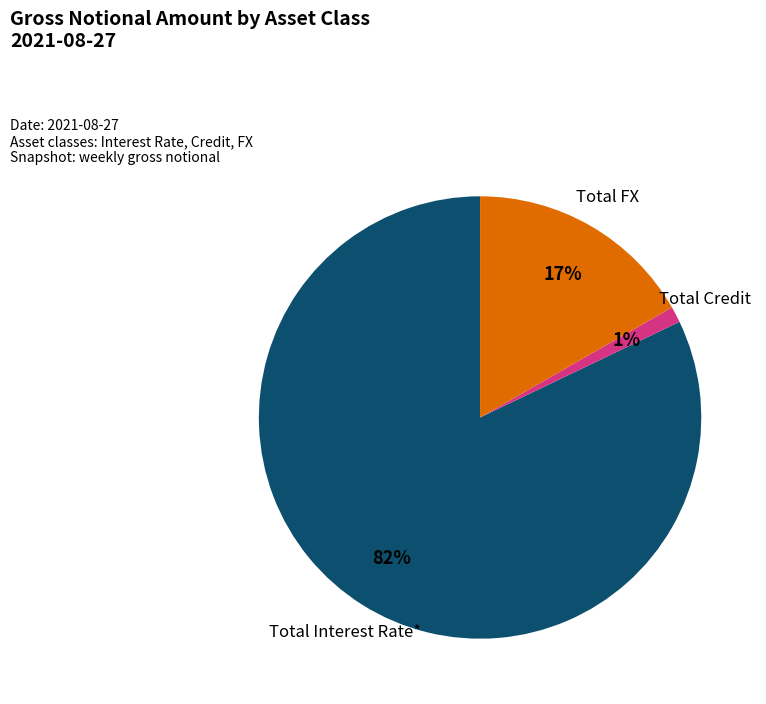

Does any single category account for the majority?

Yes